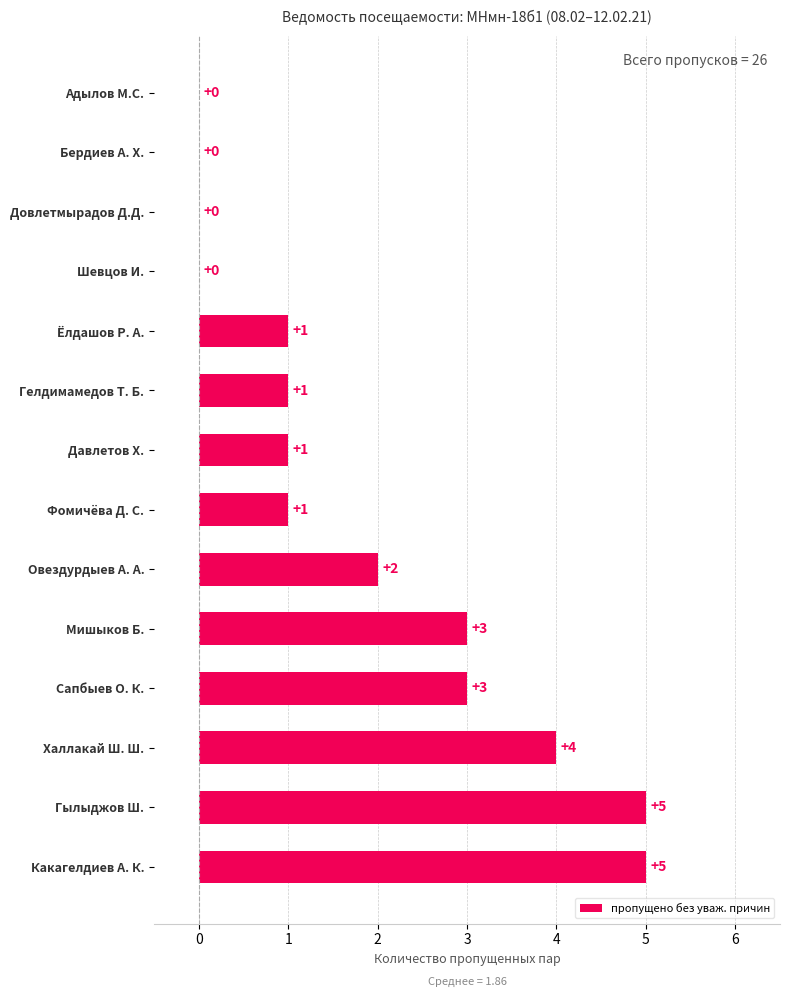

The value at Мишыков Б. is 3. True or false?

True